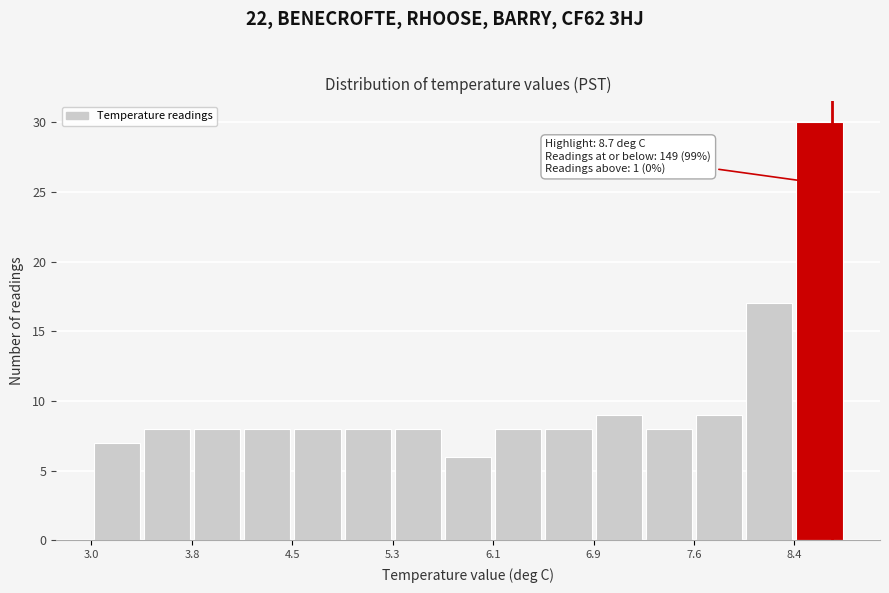

Read against the x-axis, roughly where is the centre of the tallest bar?

8.6